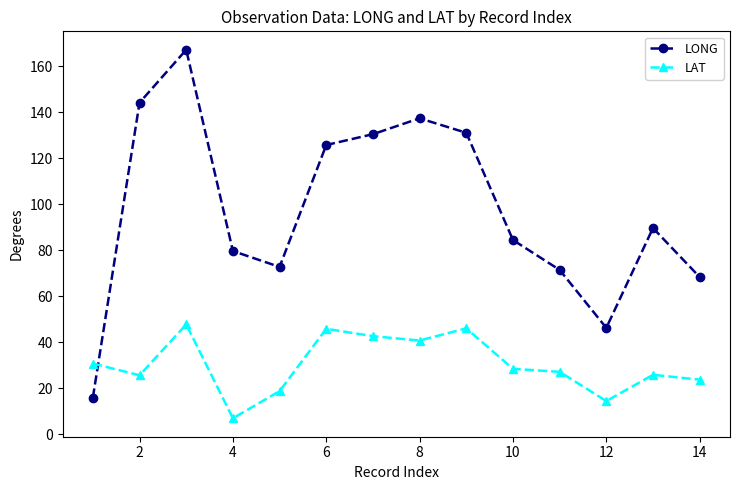

How many series are shown in this chart?

2